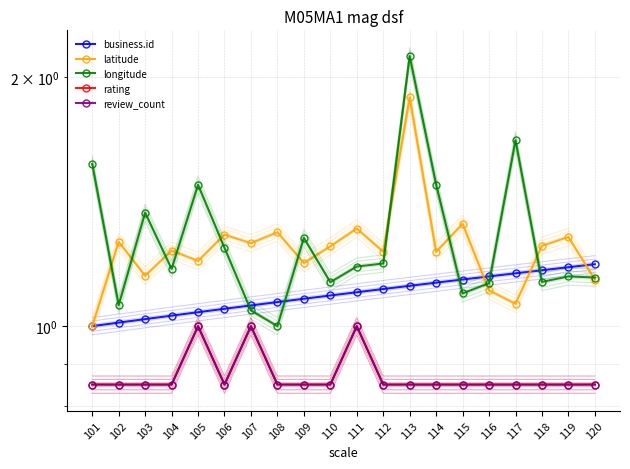

Rank the categories by review_count value from lowest to highest.

101, 102, 103, 104, 106, 108, 109, 110, 112, 113, 114, 115, 116, 117, 118, 119, 120, 105, 107, 111